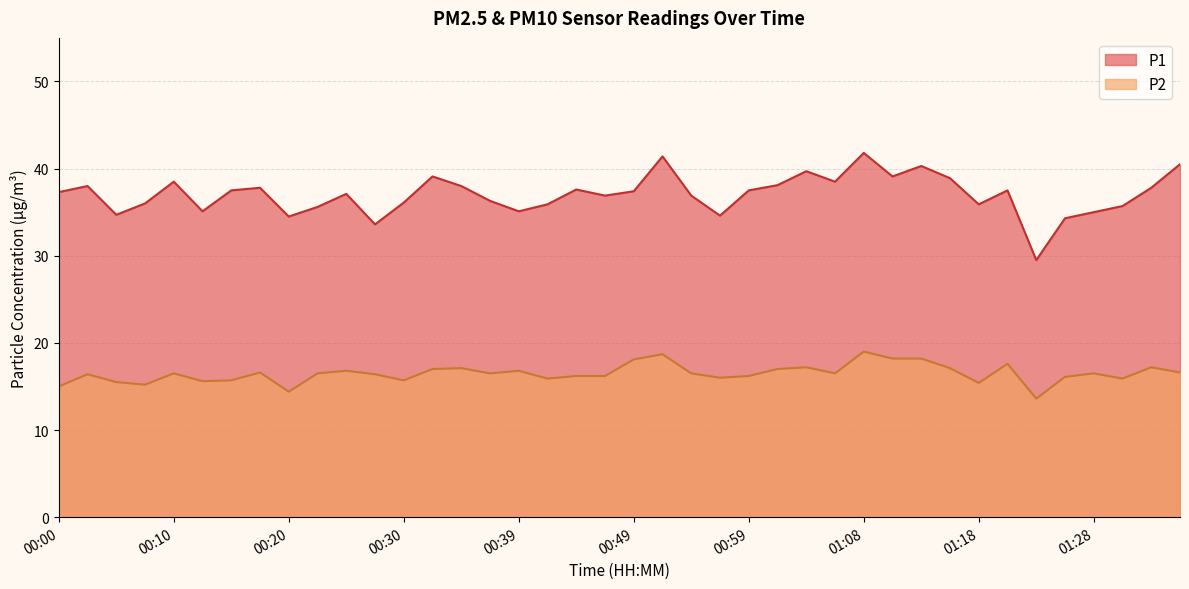

How many lines are shown in the chart?

2